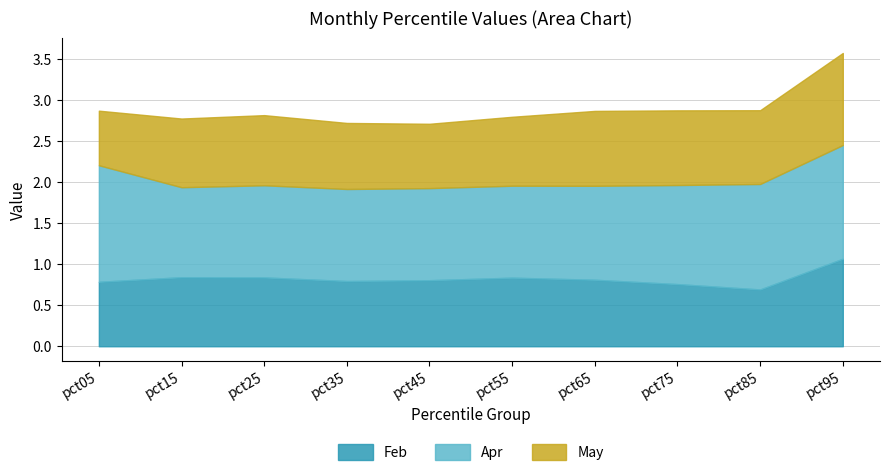

Is it true that Feb equals 0.8 at pct55?

True